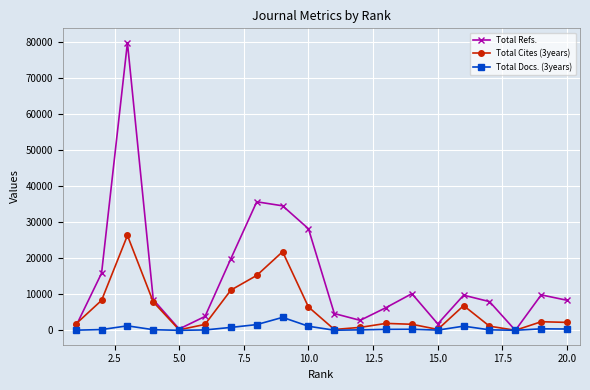

How many data points in Total Docs. (3years) are less than 269?

10